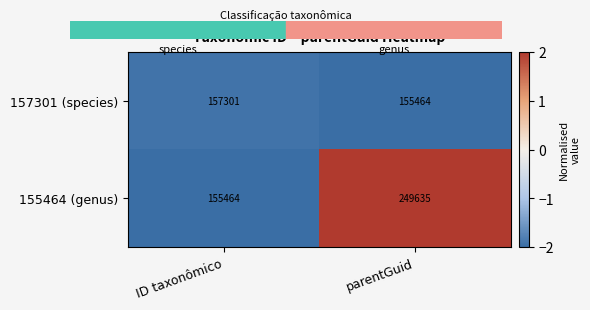

Between ID taxonômico and parentGuid, which series saw the biggest shift?

155464 (genus)